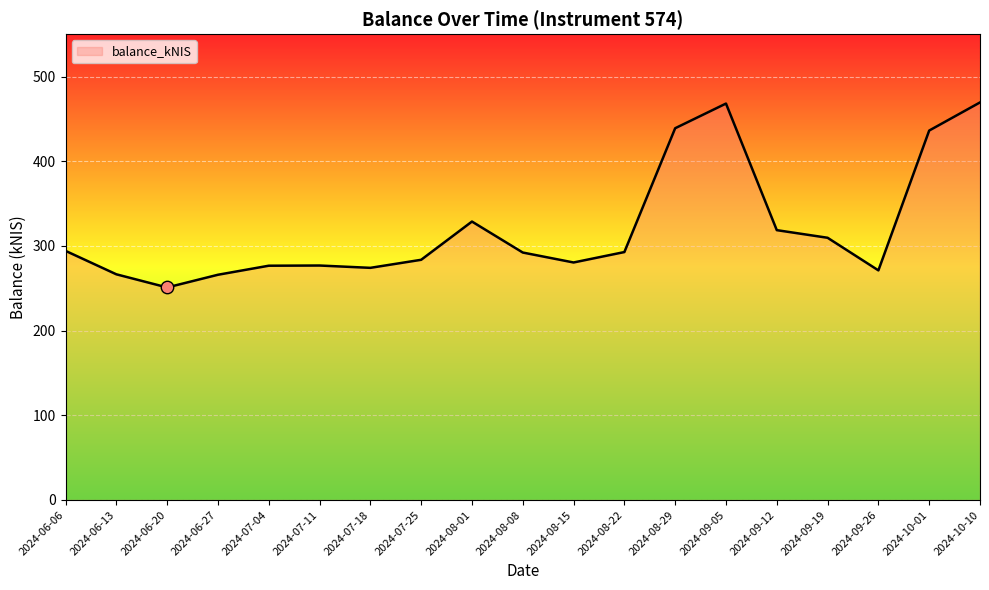

Which has a higher value, 2024-09-05 or 2024-07-04?

2024-09-05